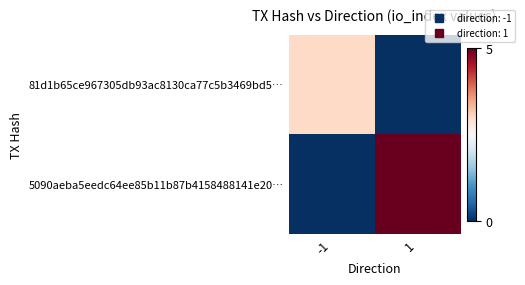

Reading left to right, extract all data points from this chart.

81d1b65ce967305db93ac8130ca77c5b3469bd5…: -1=3	1=0
5090aeba5eedc64ee85b11b87b4158488141e20…: -1=0	1=5